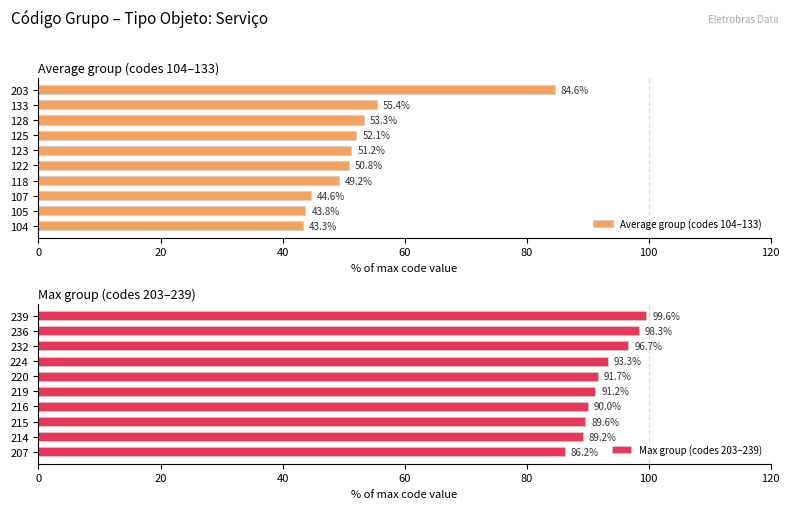

How many series are shown in this chart?

2